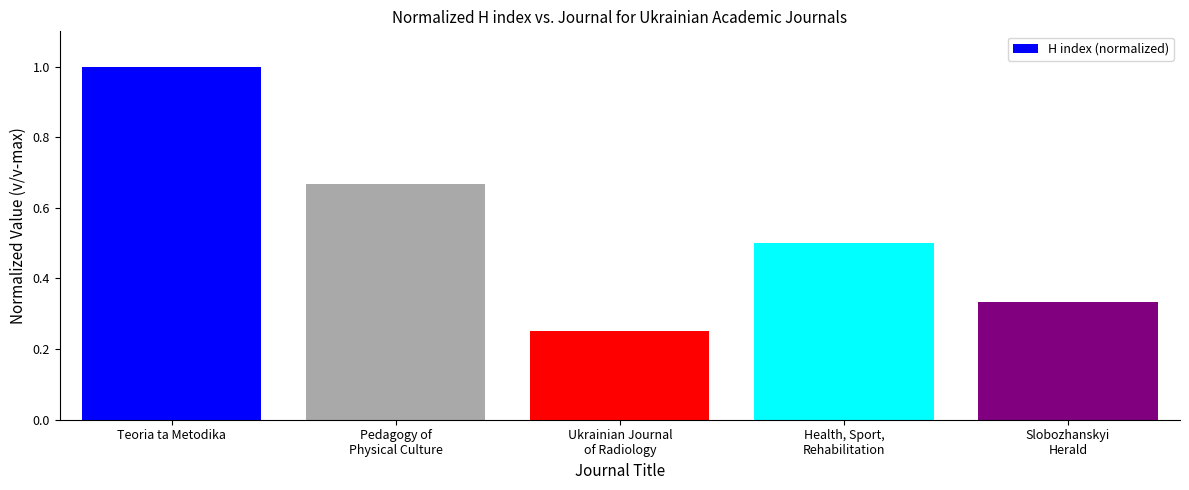

What is the label of the 3rd bar from the right?

Ukrainian Journal
of Radiology